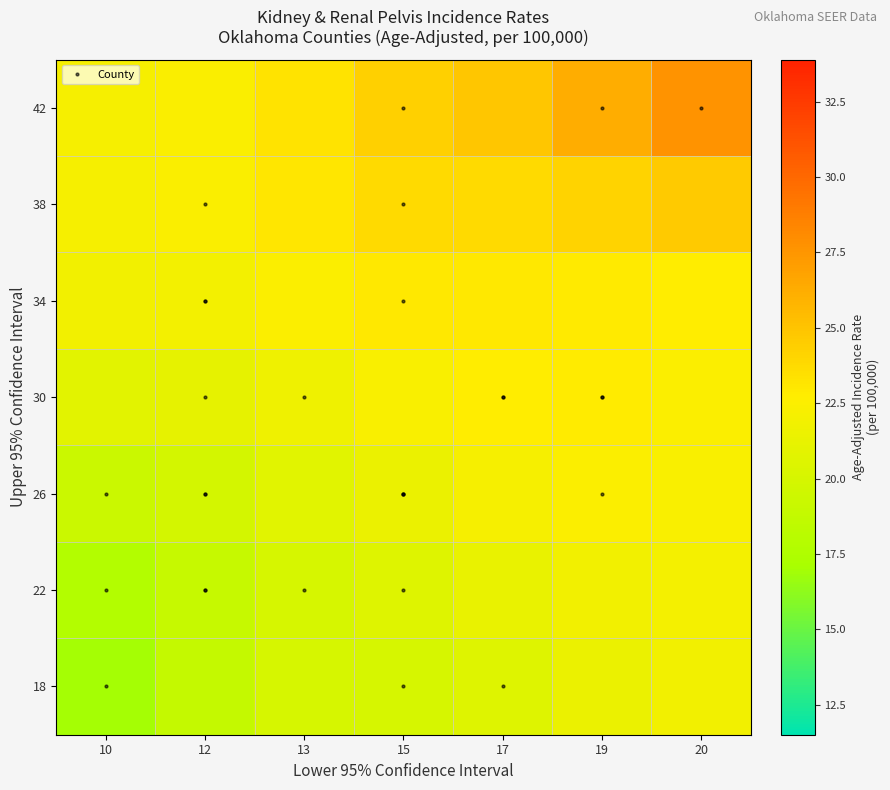

Reading right to left, what are all the values shown in this chart?

18: 20=21.9	19=21.4	17=20.6	15=20.1	13=20.0	12=18.9	10=17.0
22: 20=22.1	19=21.9	17=21.2	15=20.5	13=20.0	12=19.0	10=17.8
26: 20=22.3	19=22.5	17=22.1	15=21.4	13=20.7	12=19.9	10=19.2
30: 20=22.5	19=22.8	17=22.8	15=22.3	13=21.7	12=21.1	10=20.9
34: 20=22.8	19=22.9	17=23.0	15=23.0	13=22.5	12=22.0	10=21.8
38: 20=24.7	19=24.1	17=23.8	15=23.8	13=23.1	12=22.4	10=22.1
42: 20=27.6	19=26.2	17=24.8	15=24.3	13=23.3	12=22.4	10=22.1